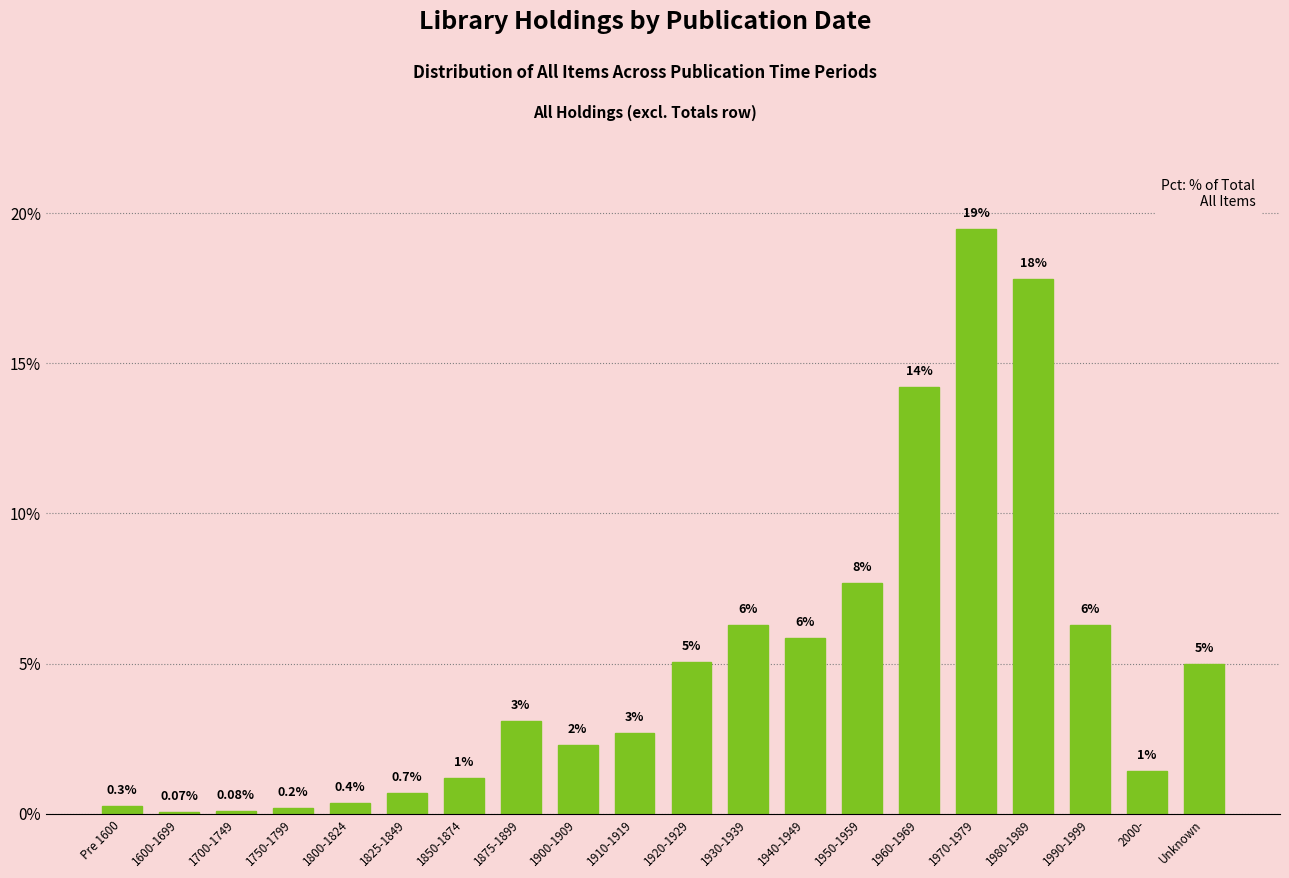

How many bars are there in total?

20